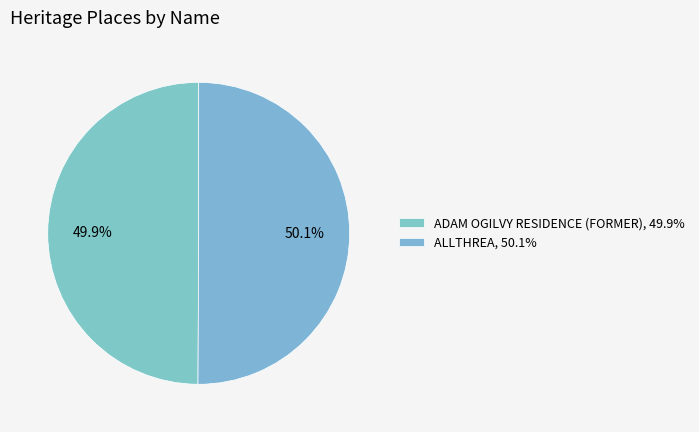

How many segments does this pie chart have?

2